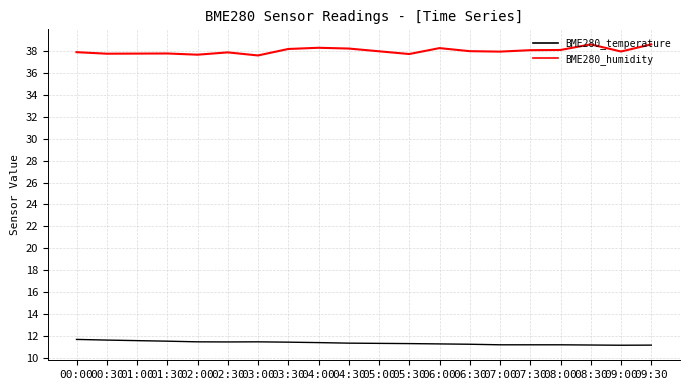

What is the lowest value of the BME280_temperature series?

11.2